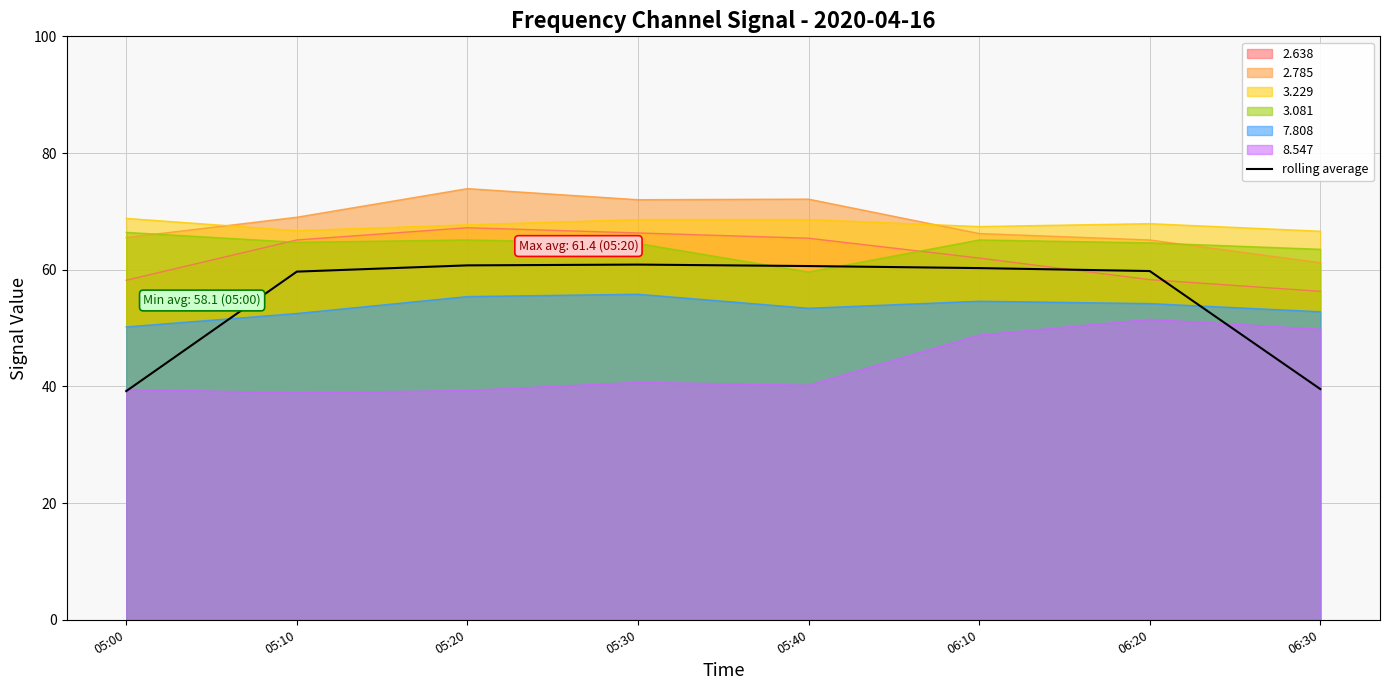

What is the ratio of the value at 05:30 to the value at 06:10?

1.0